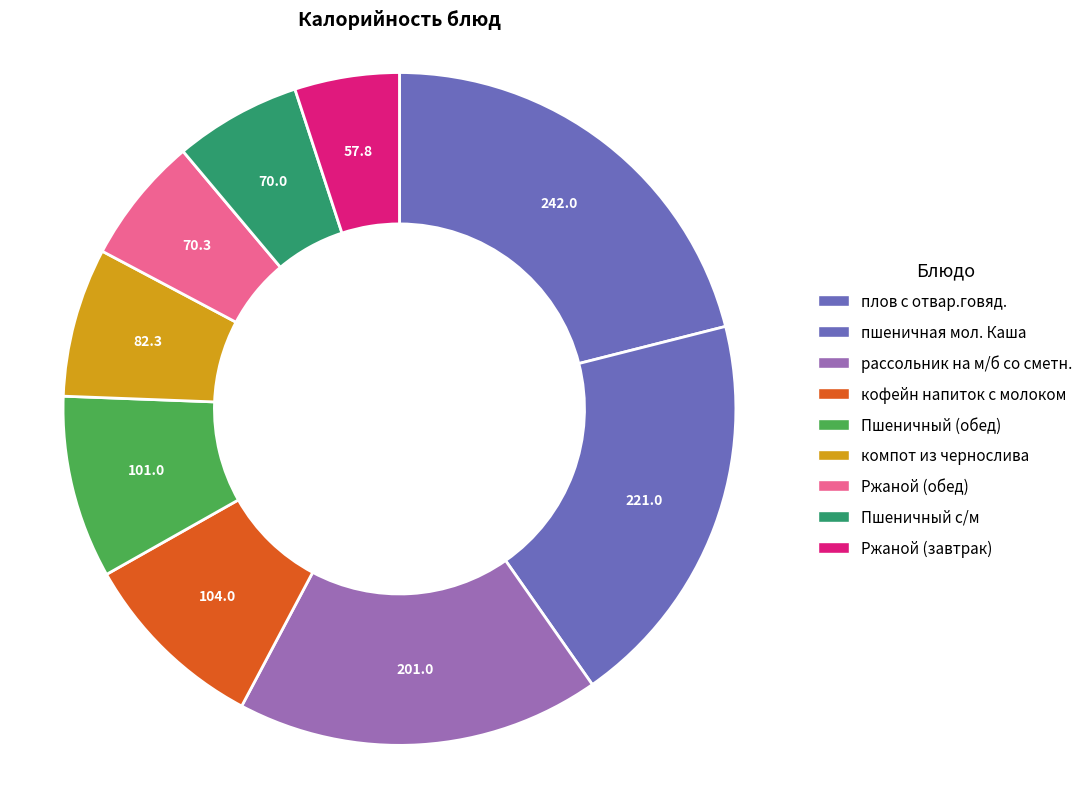

Is there a majority slice in this chart?

No